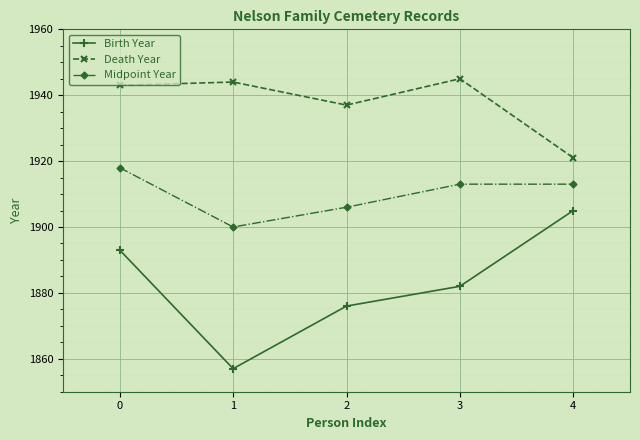

What is the maximum value for Death Year?

1945